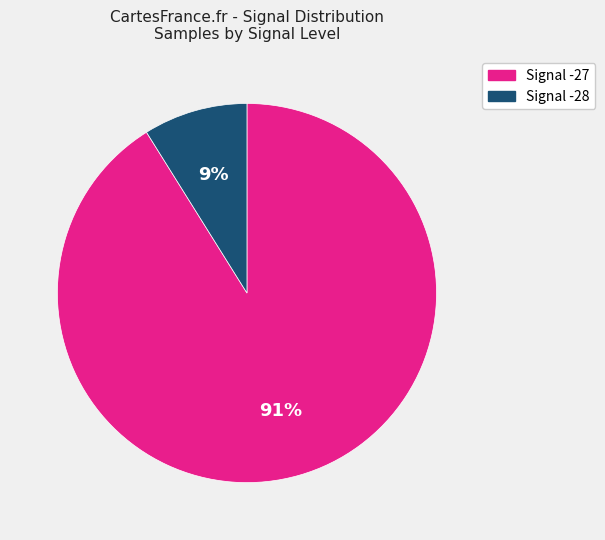

What is the smallest slice in the pie chart?

Signal -28